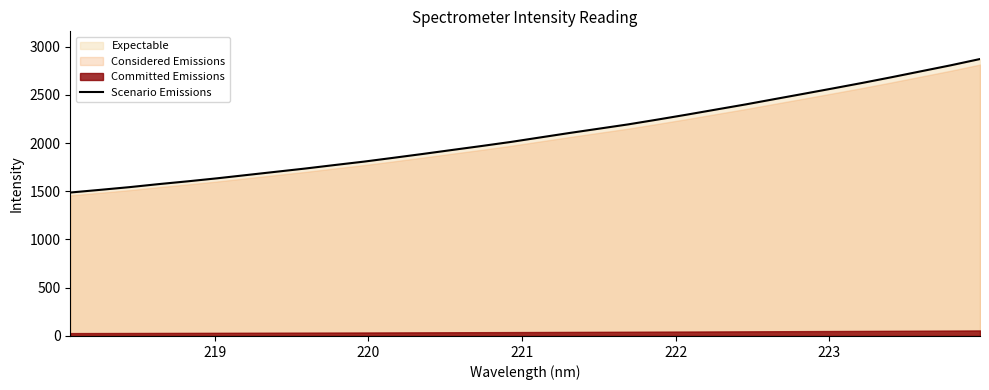

What is the lowest value of the Scenario Emissions series?

1486.9